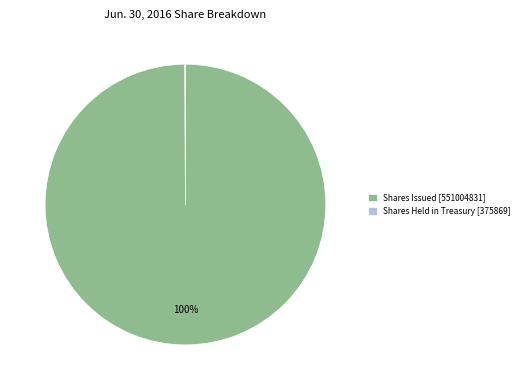

To the nearest percent, what is the average slice percentage?

50%